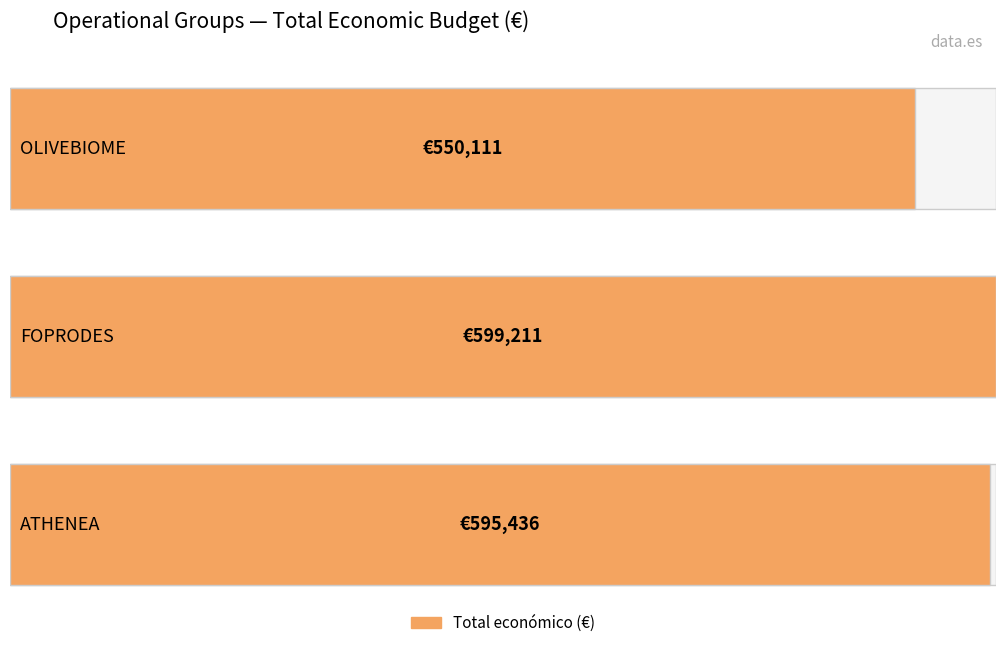

Reading left to right, list all the values displayed in this chart.

OLIVEBIOME=550111	FOPRODES=599211	ATHENEA=595436